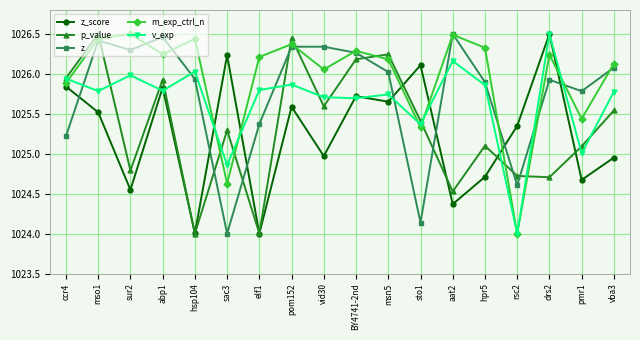

How many values in the m_exp_ctrl_n series exceed 1026?

13